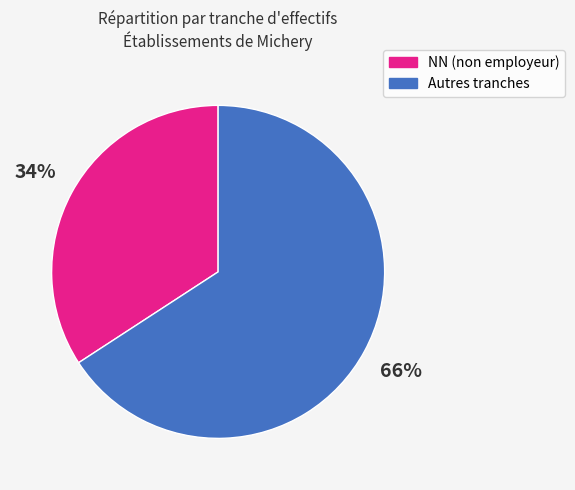

To the nearest percent, what is the average slice percentage?

50%